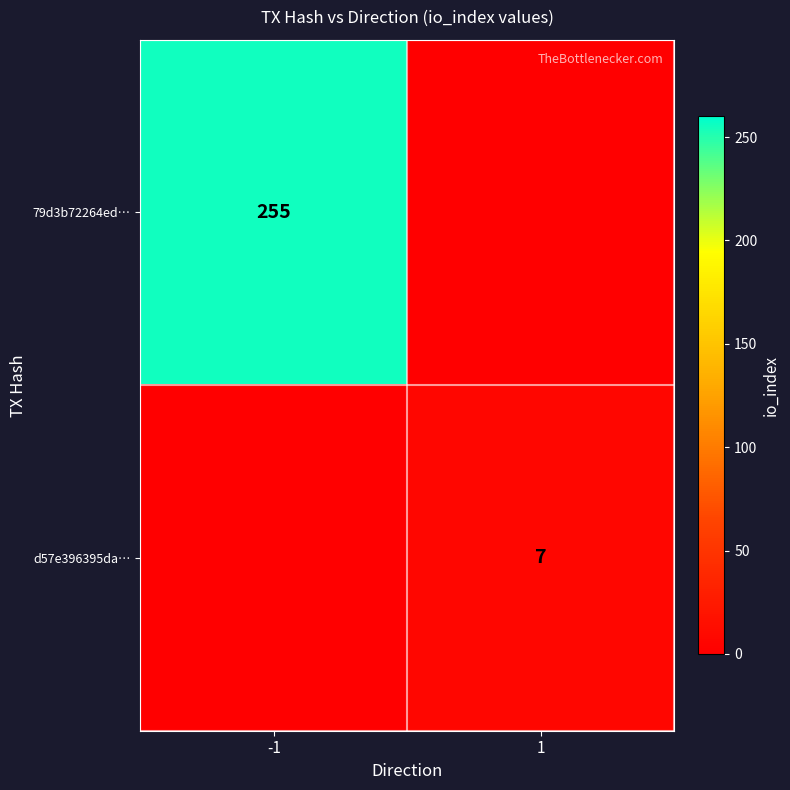

Is it true that d57e396395da… equals 7 at 1?

True